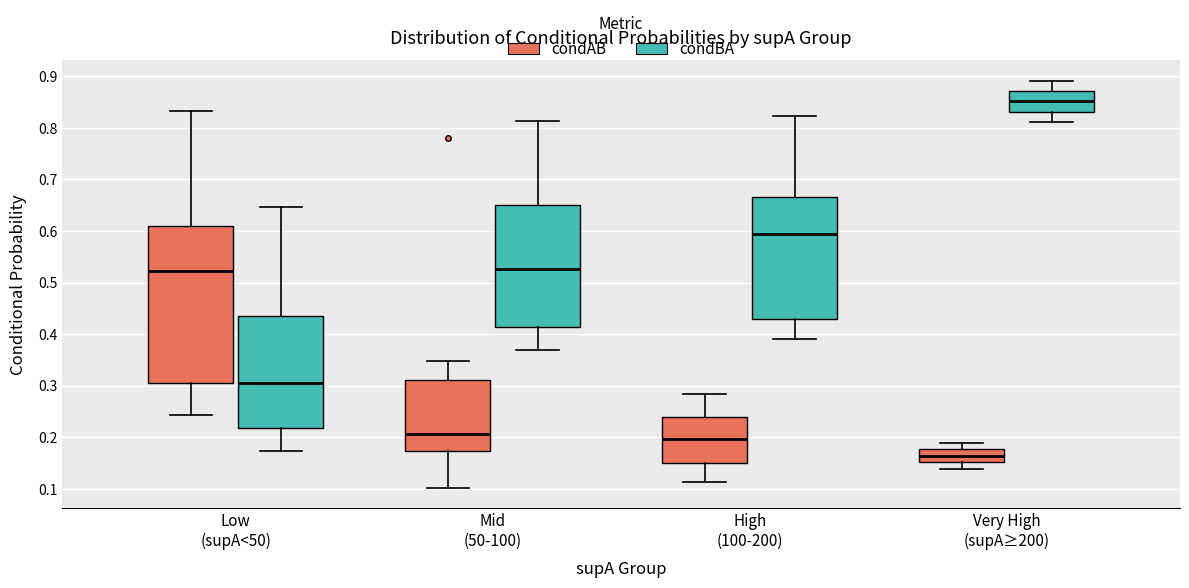

Which box's median line is the highest?

Very High (supA≥200) (condBA)